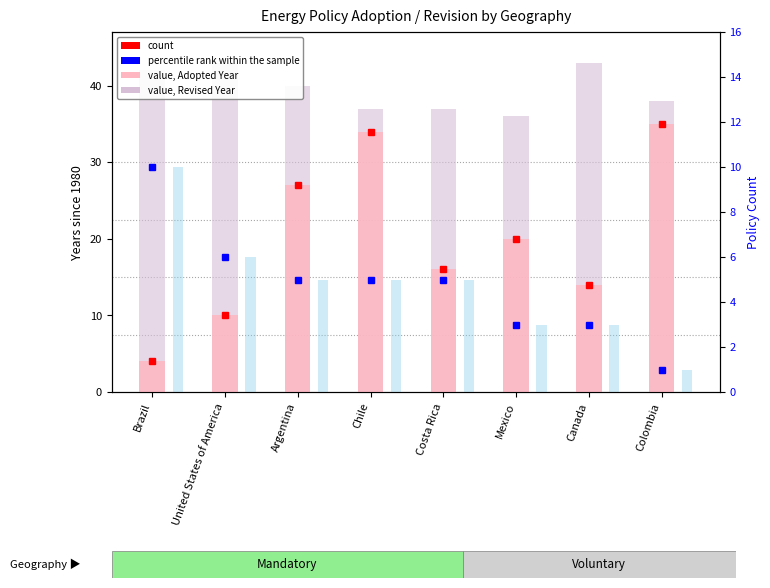

List the labels in order of rank, Policy Count value, smallest first.

Colombia, Mexico, Canada, Argentina, Chile, Costa Rica, United States of America, Brazil